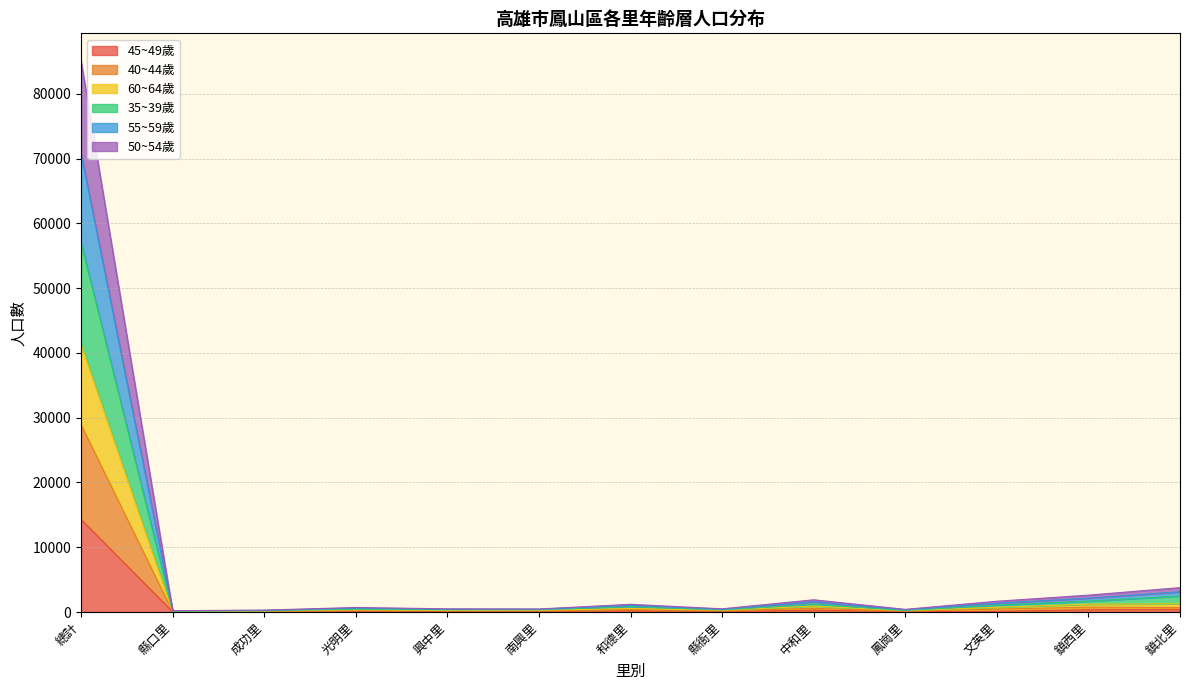

How many values in the 50~54歲 series exceed 332?

6